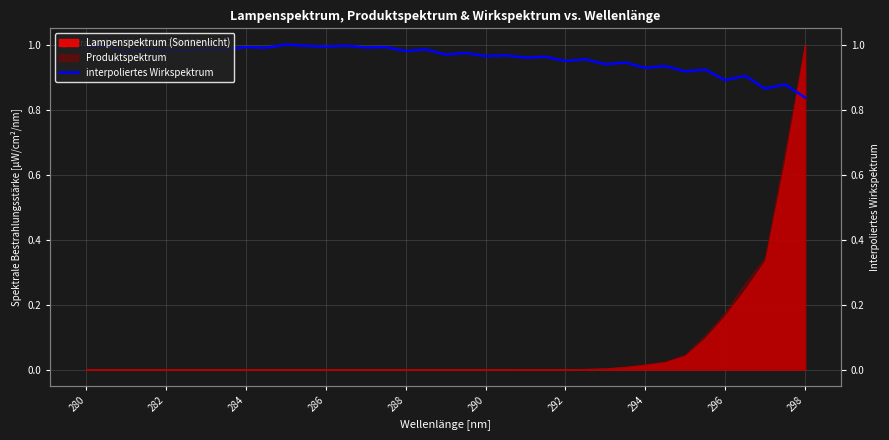

What is the value of the 17th point from the left?

1.0